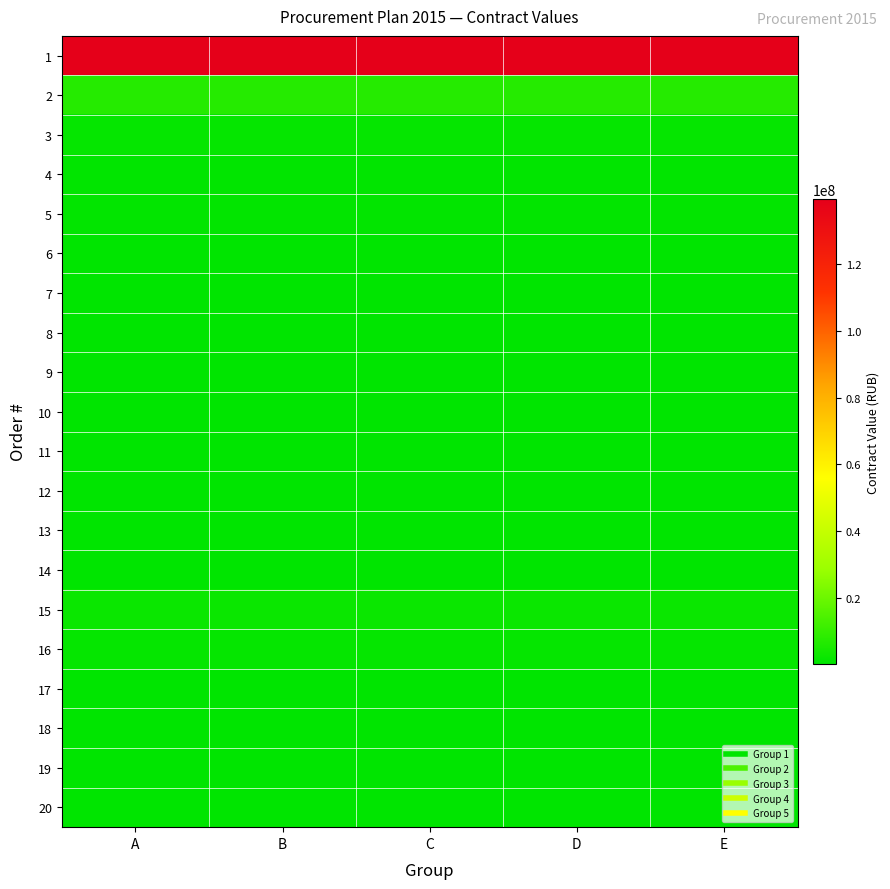

At which category is the sum across all series the highest?

A